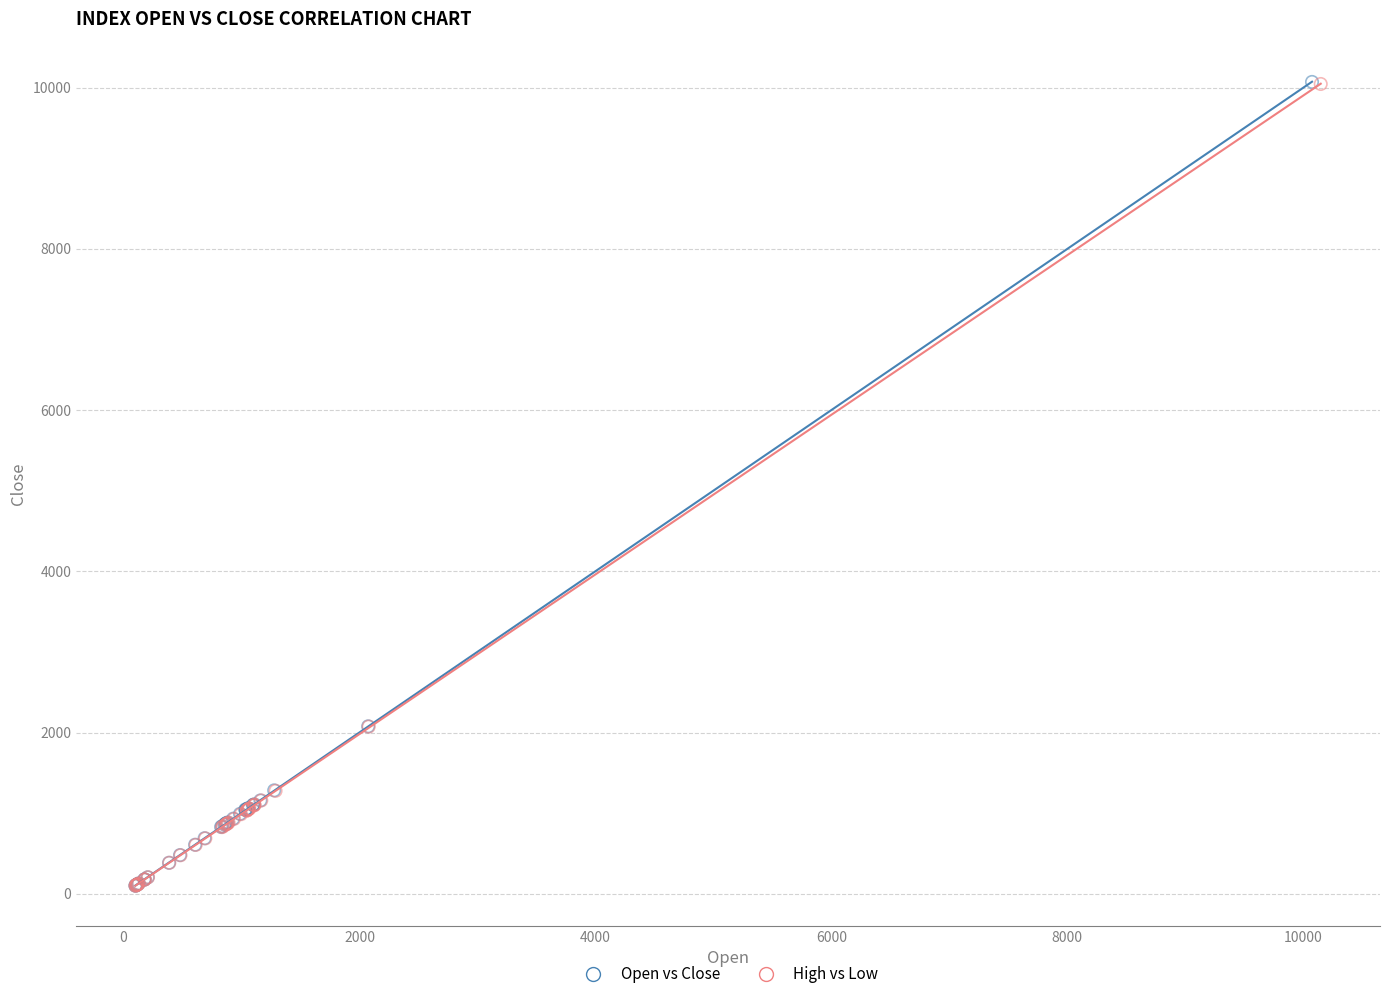

Which series has the widest spread of Y values?

Open vs Close